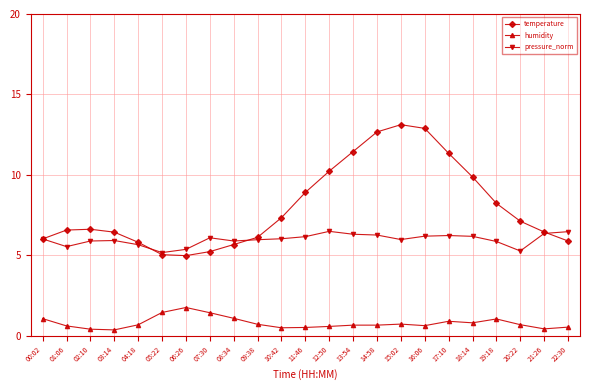

What is the sum of the temperature values at 06:26 and 20:22?

12.1